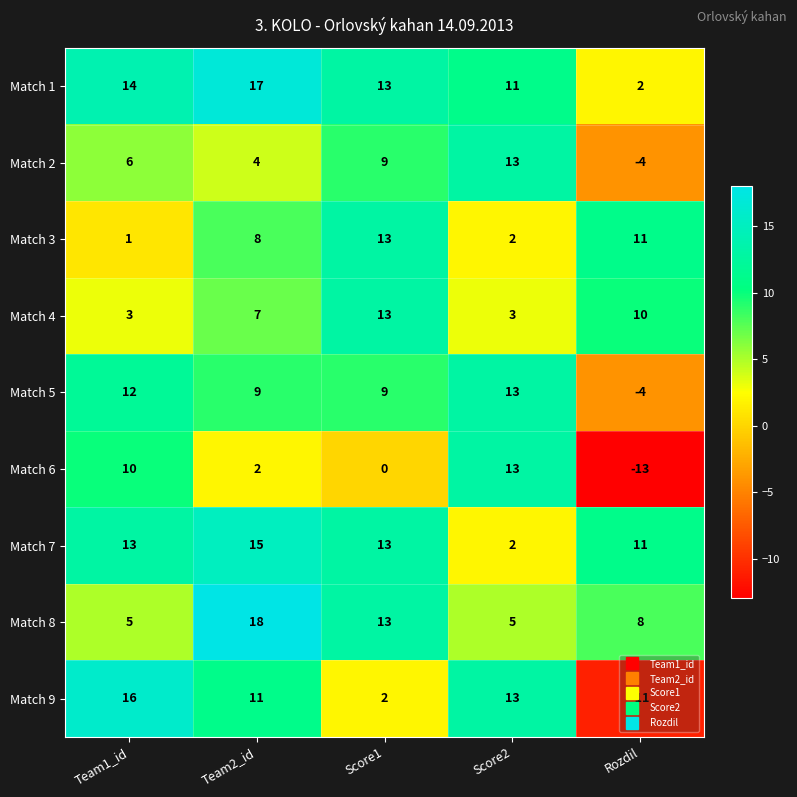

At which category is the sum across all series the highest?

Team2_id